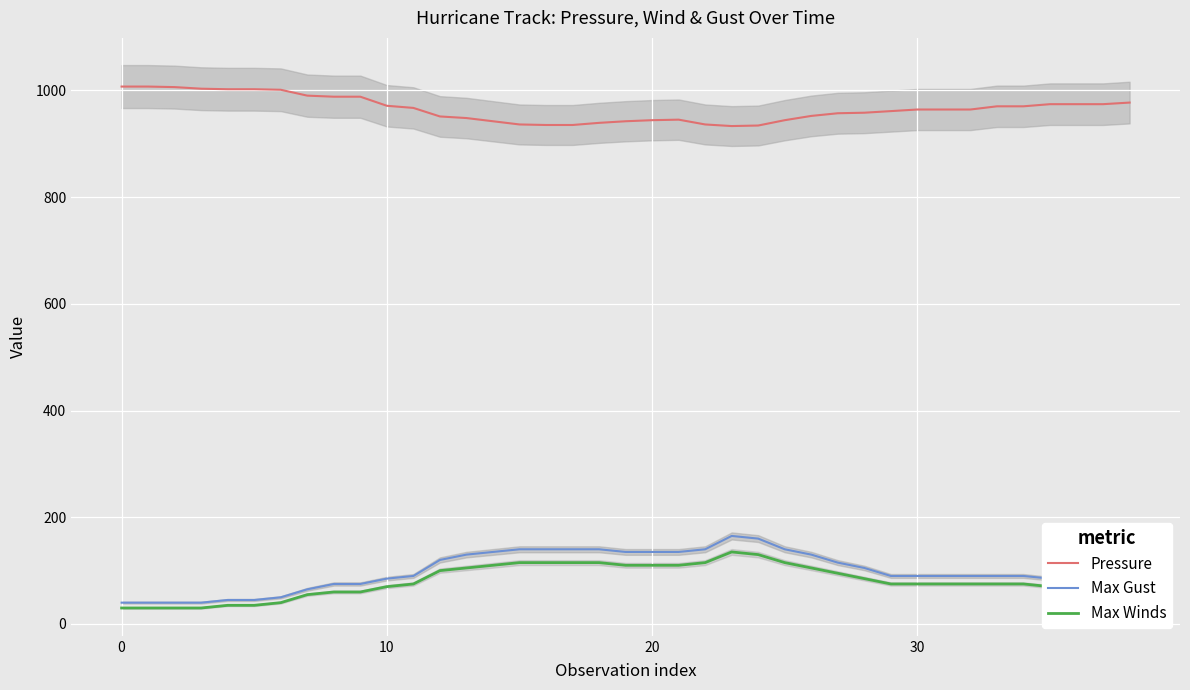

What is the difference between the second highest and minimum values in the Pressure series?

74